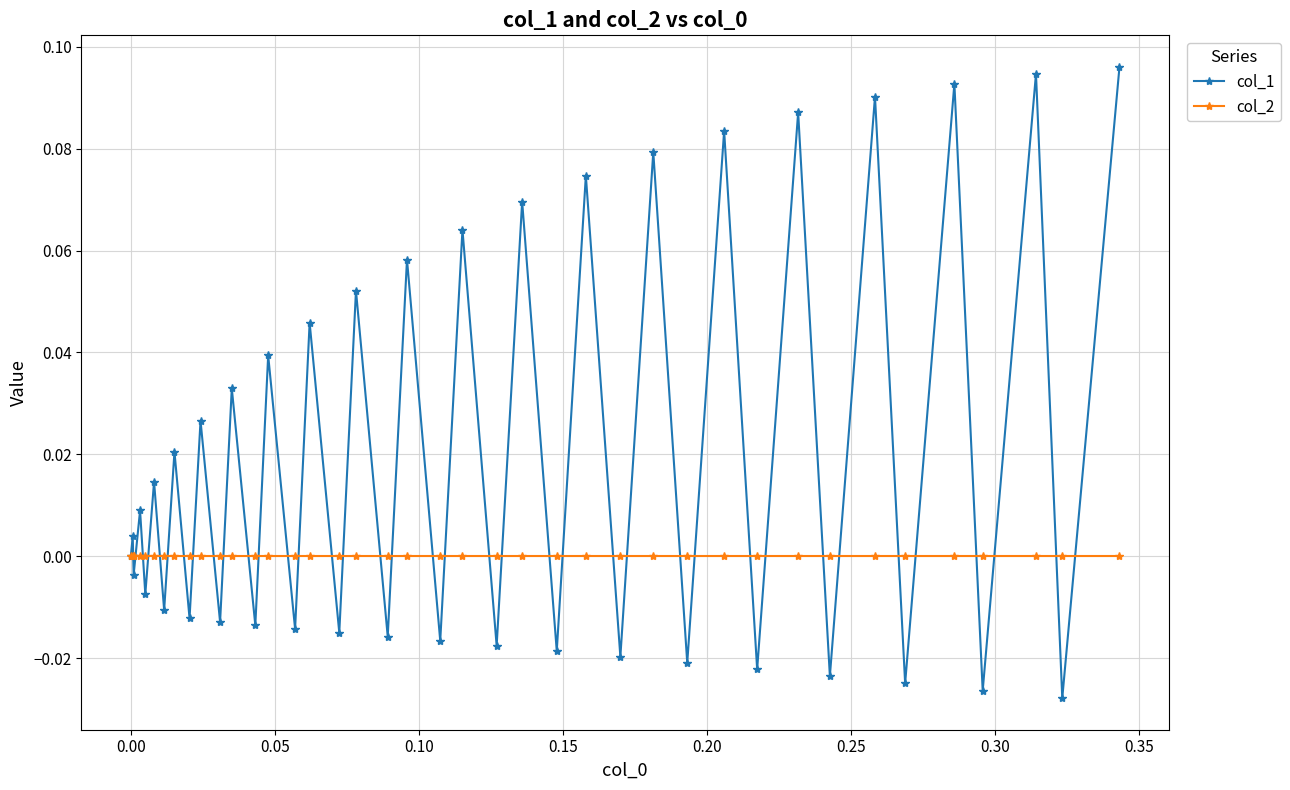

Does the chart display data point markers on the line(s)?

Yes